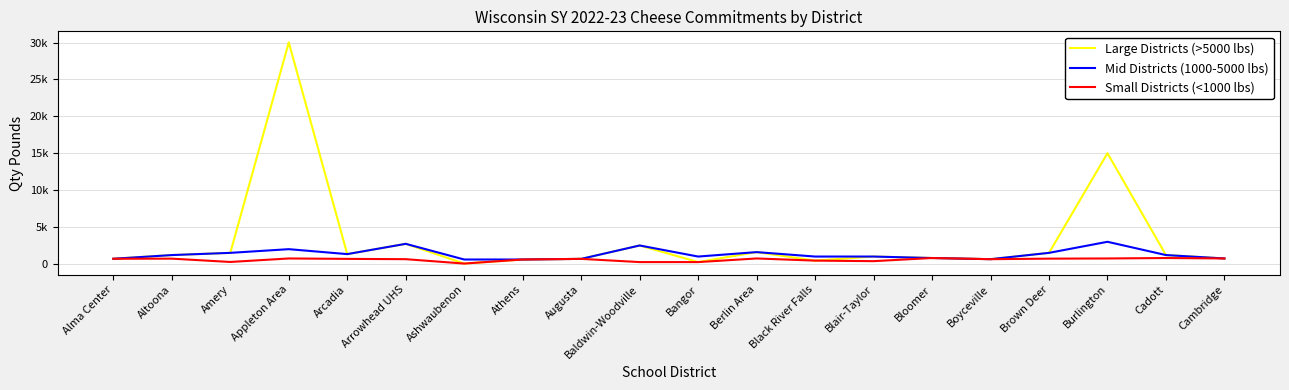

Does the chart have visible grid lines?

Yes